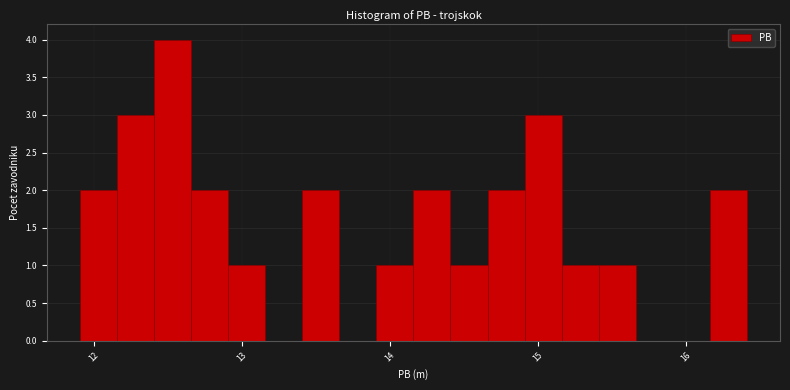

Read against the x-axis, roughly where is the centre of the tallest bar?

12.5